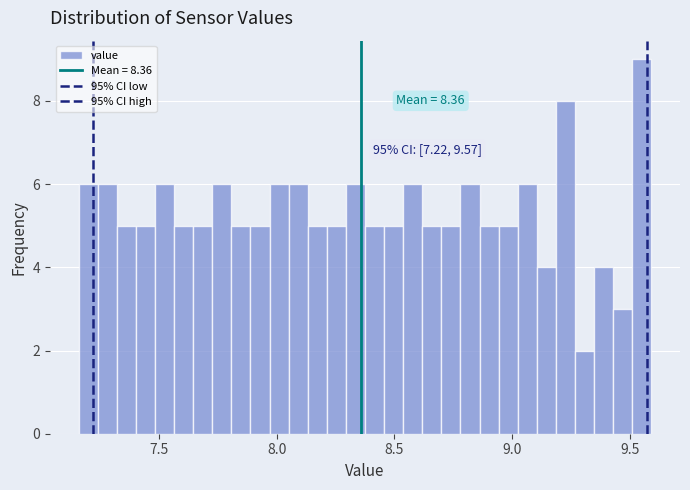

Read against the x-axis, roughly where is the centre of the tallest bar?

9.55